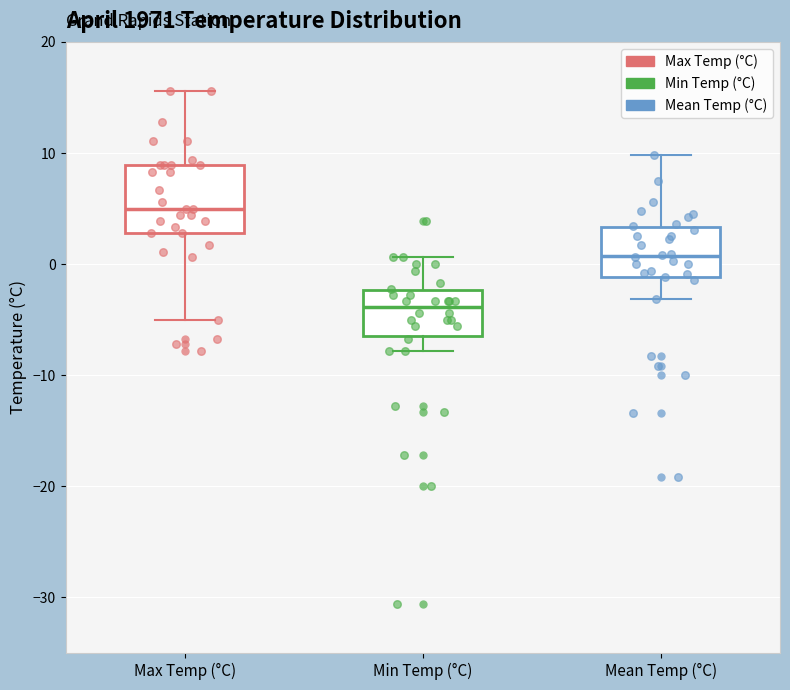

Reading left to right, transcribe this box plot: for each box, give where its median line is, the range the box spans, and where its two whiskers end, as read against the y-axis. The values are not printed on the chart, so give them approximately, as read against the axis.

Max Temp (°C): median 5, box 3 to 9, whiskers -5 to 16
Min Temp (°C): median -4, box -6 to -2, whiskers -8 to 1
Mean Temp (°C): median 1, box -1 to 3, whiskers -3 to 10